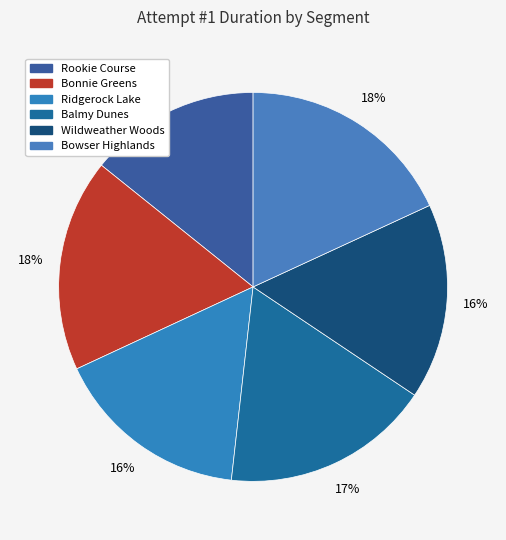

What is the ratio of the value at Ridgerock Lake to the value at Rookie Course?

1.1